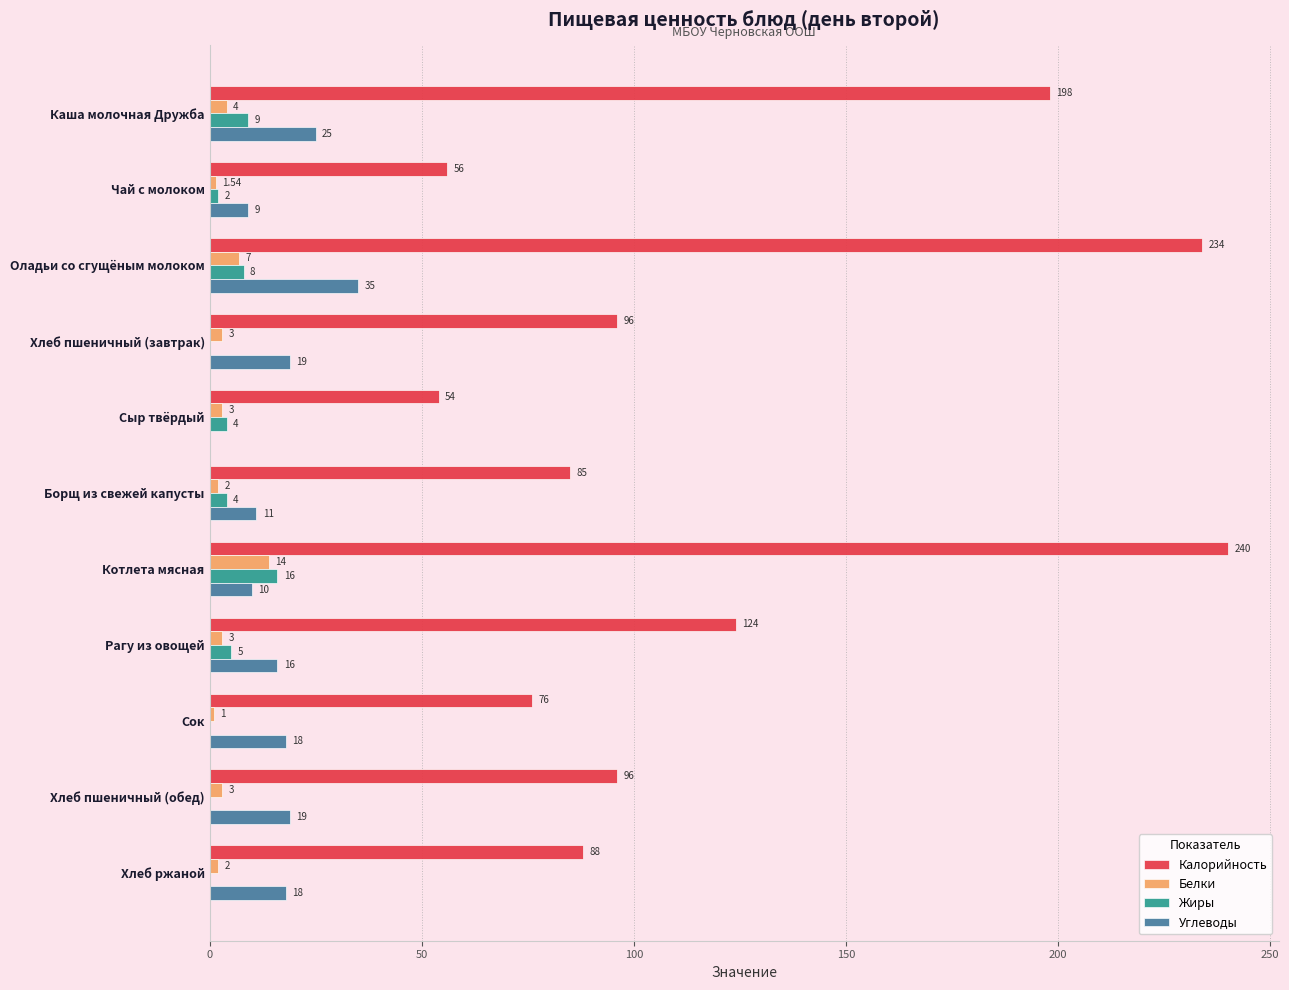

Which series changed the most between Сыр твёрдый and Борщ из свежей капусты?

Калорийность